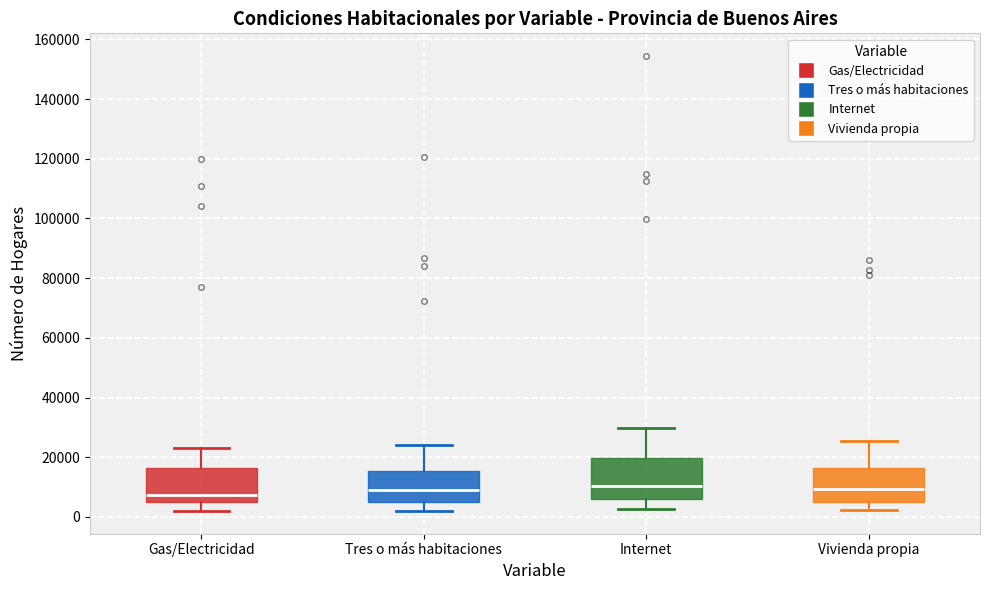

Where is the upper edge of the box for Gas/Electricidad on the y-axis? The values are not printed on the chart, so give them approximately, as read against the axis.

16000